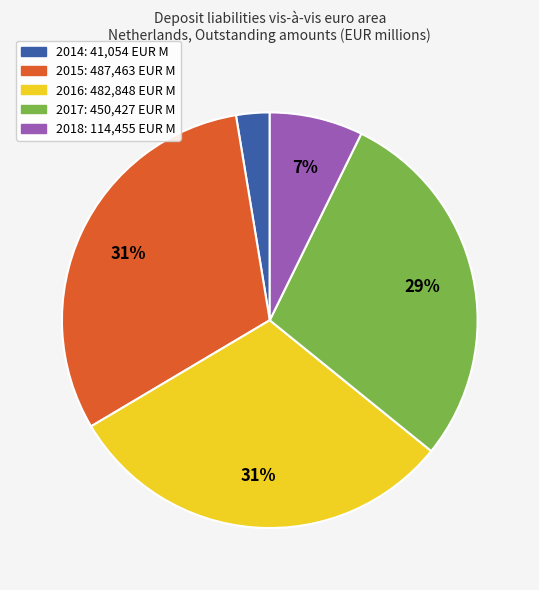

Does 2016 represent more than half of the total?

No